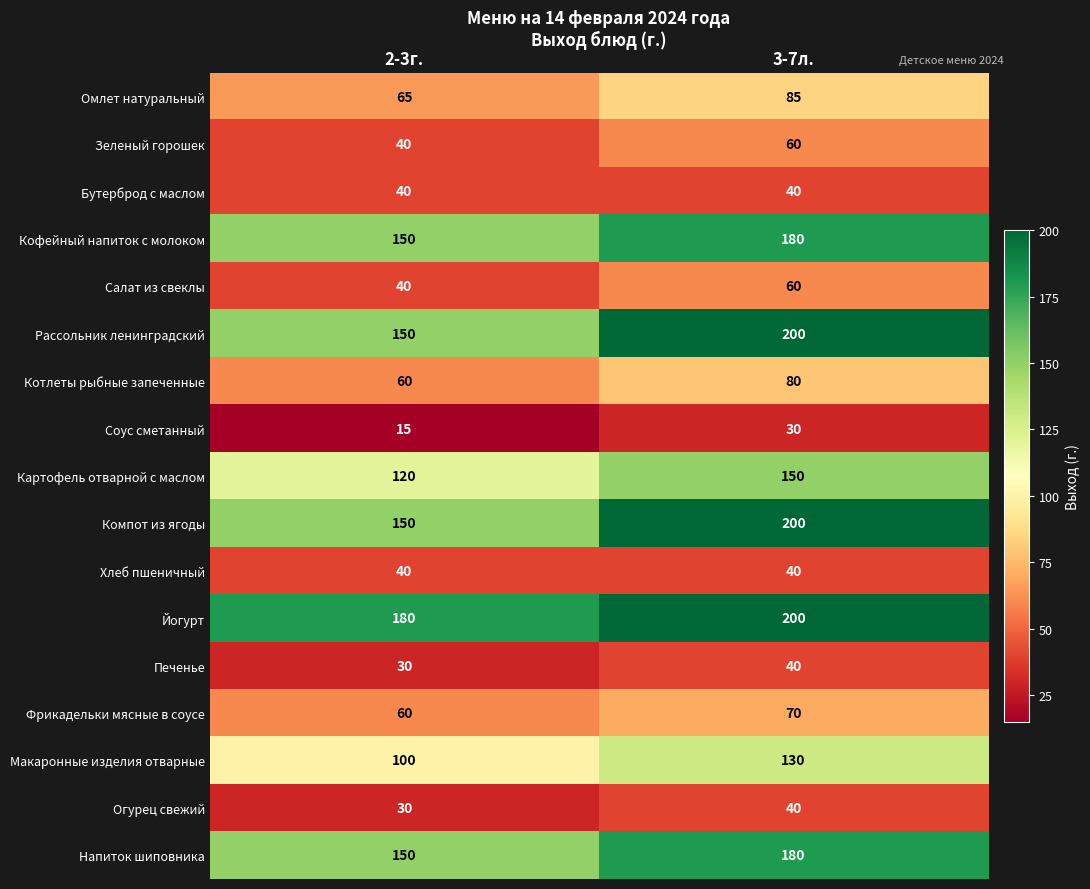

Read the Омлет натуральный value at 3-7л..

85